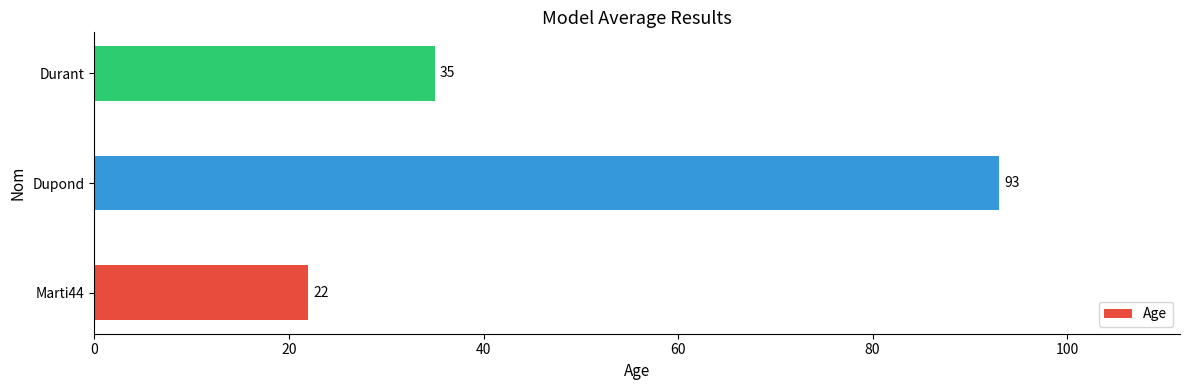

Reading top to bottom, transcribe all the data shown in this chart.

35	93	22